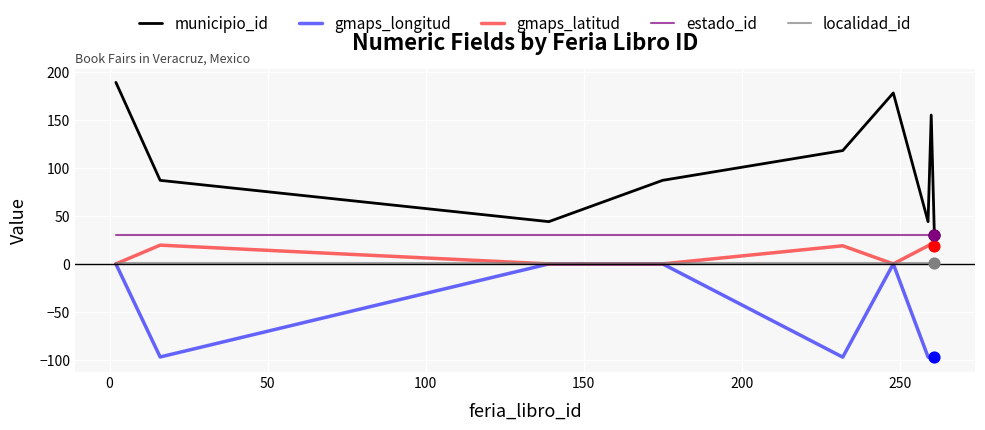

Which series has the largest range (max minus min)?

municipio_id